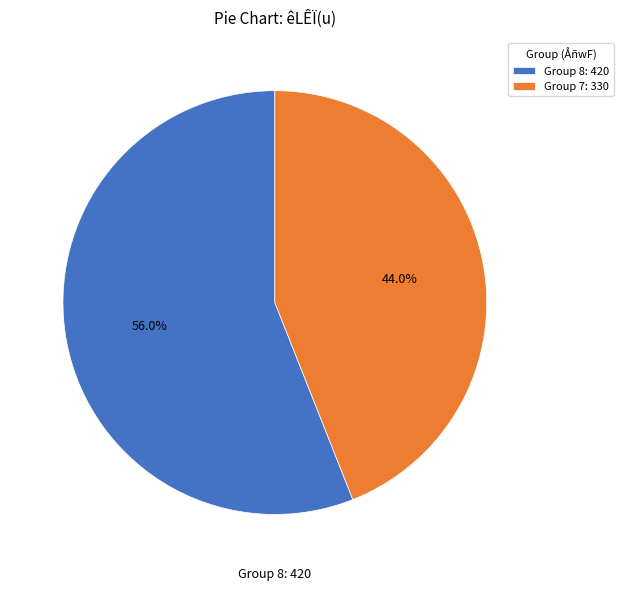

How many slices are in this pie chart?

2